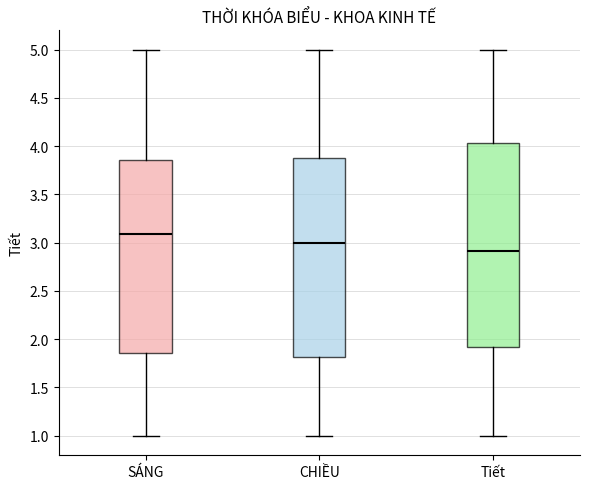

Reading left to right, transcribe this box plot: for each box, give where its median line is, the range the box spans, and where its two whiskers end, as read against the y-axis. The values are not printed on the chart, so give them approximately, as read against the axis.

SÁNG: median 3.10, box 1.85 to 3.85, whiskers 1.00 to 5.00
CHIỀU: median 3.00, box 1.80 to 3.90, whiskers 1.00 to 5.00
Tiết: median 2.90, box 1.90 to 4.05, whiskers 1.00 to 5.00